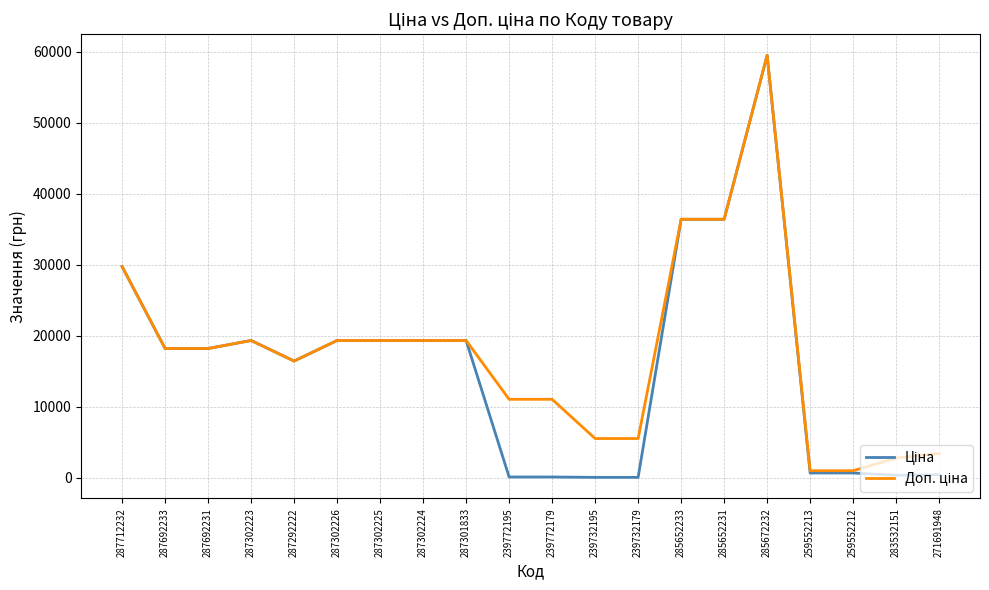

What is the greatest value displayed?

59523.0